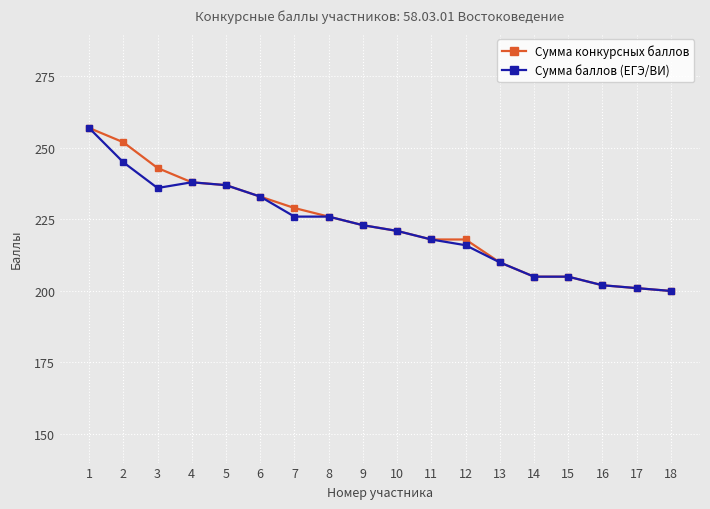

What is the difference between the Сумма баллов (ЕГЭ/ВИ) values at 16 and 2?

43